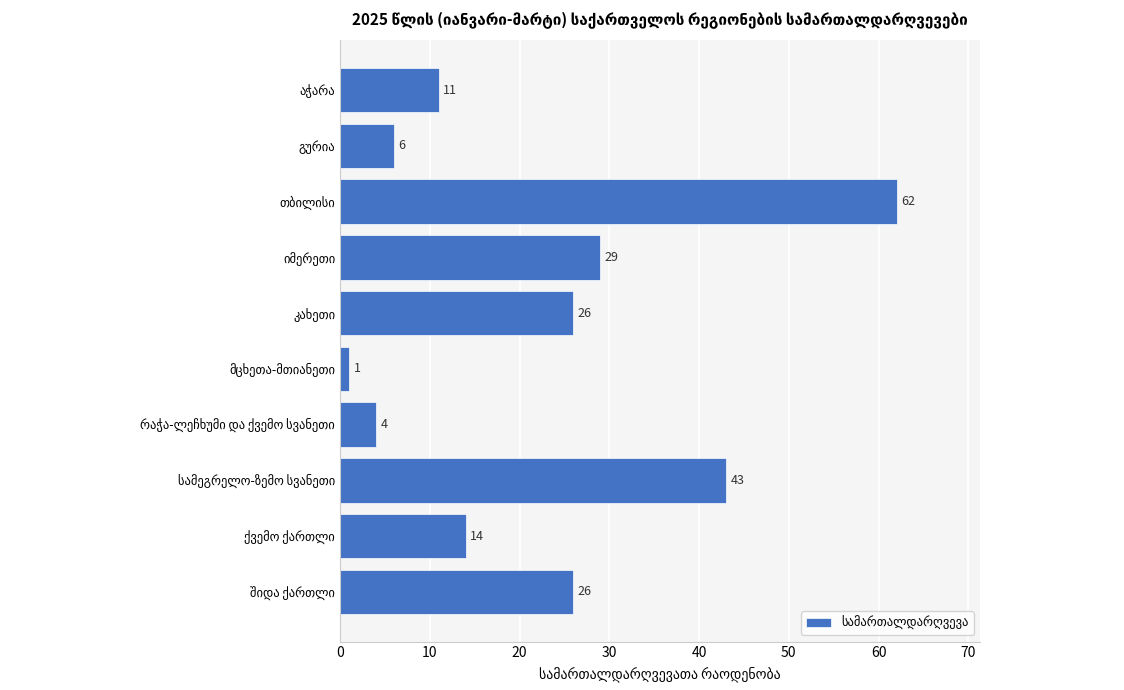

What is the value of the 6th bar from the top?

1